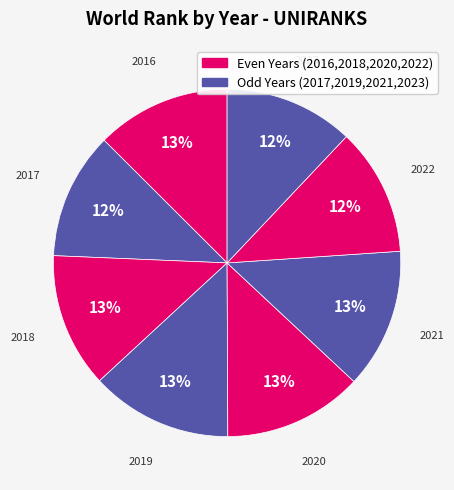

Is there a majority slice in this chart?

No